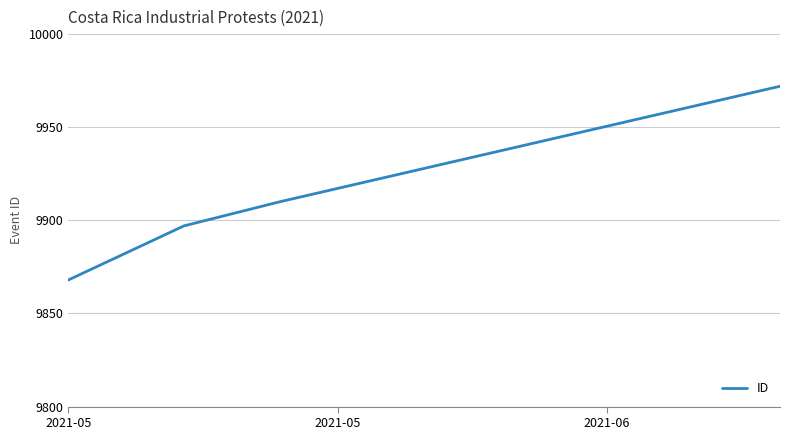

Reading left to right, what are all the values shown in this chart?

9868	9897	9910	9972